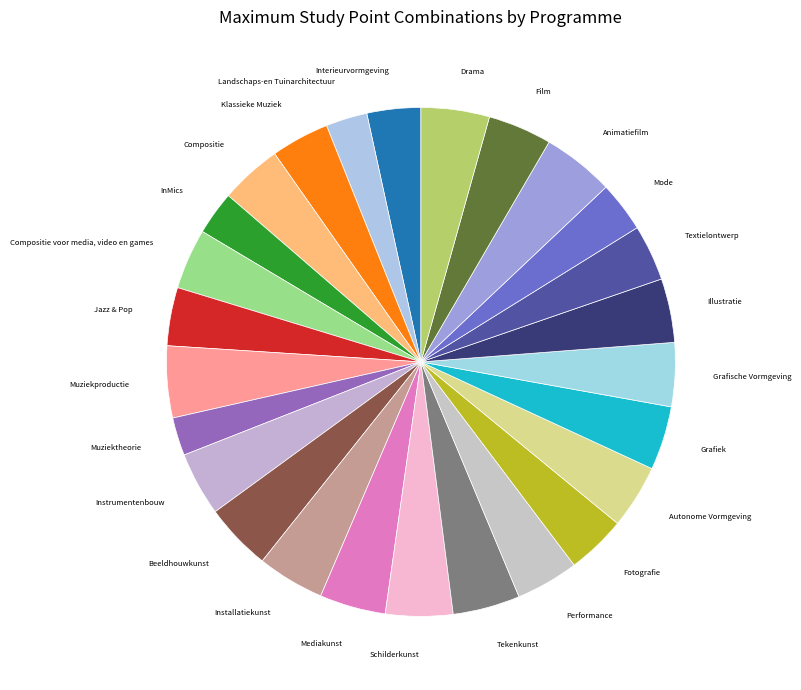

To the nearest percent, what is the difference between the largest and smallest slice percentages?

2%